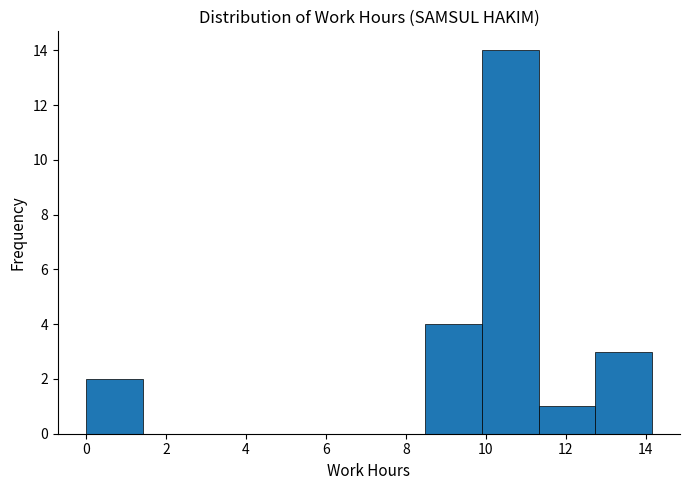

Reading left to right, list every bar in this chart as the range it spans on the x-axis followed by its height. Neither the bar edges nor the heights are printed on the chart, so give them approximately, as read against the axes.

0.0 to 1.4: 2
1.4 to 2.8: 0
2.8 to 4.2: 0
4.2 to 5.6: 0
5.6 to 7.0: 0
7.0 to 8.4: 0
8.4 to 10.0: 4
10.0 to 11.4: 14
11.4 to 12.8: 1
12.8 to 14.2: 3